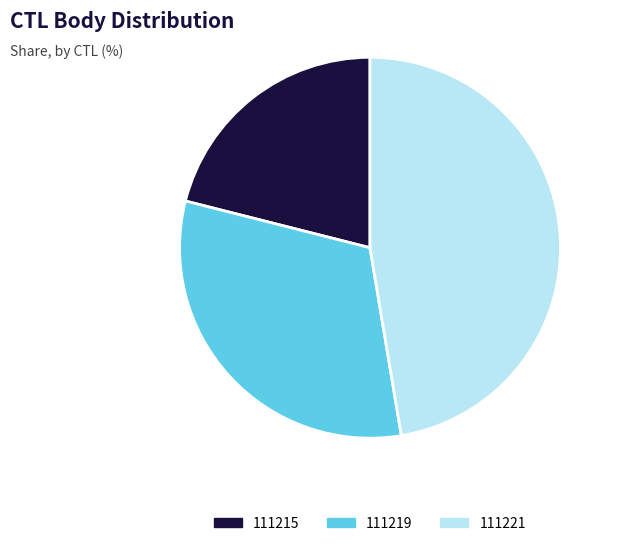

How many slices are in this pie chart?

3